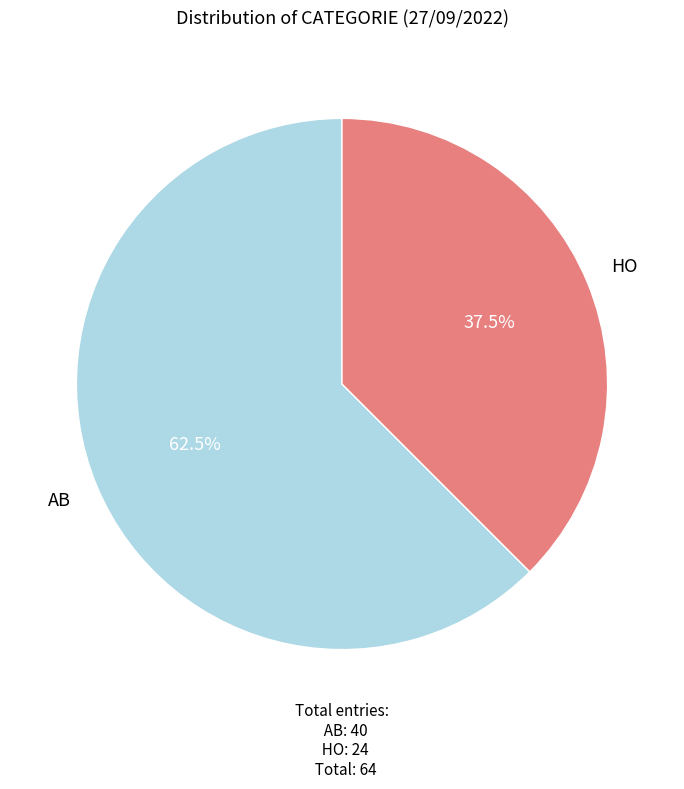

How many slices are in this pie chart?

2